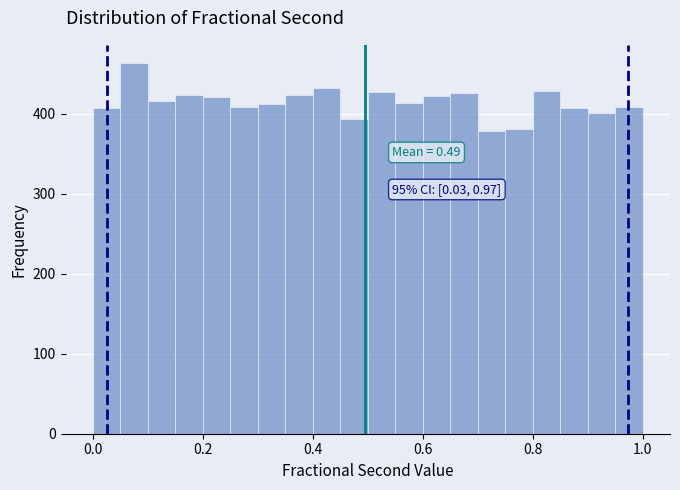

Read against the x-axis, roughly where is the centre of the tallest bar?

0.08